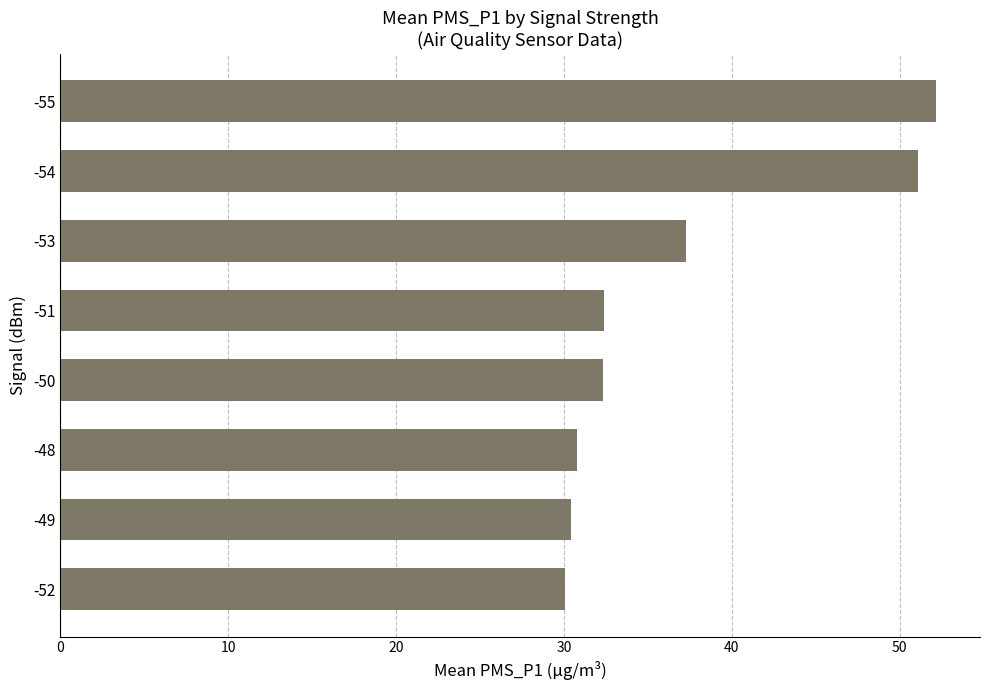

The chart shows a value of 74.2 at -55. True or false?

False